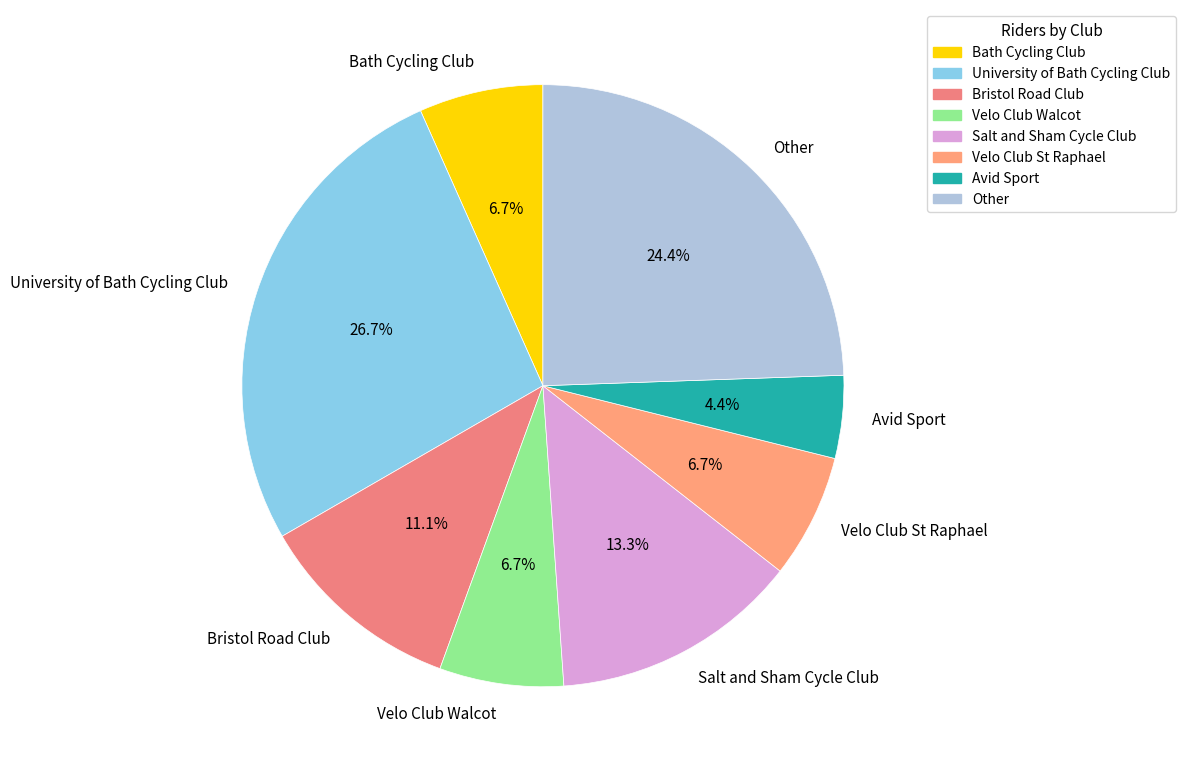

What is the largest slice in the pie chart?

University of Bath Cycling Club